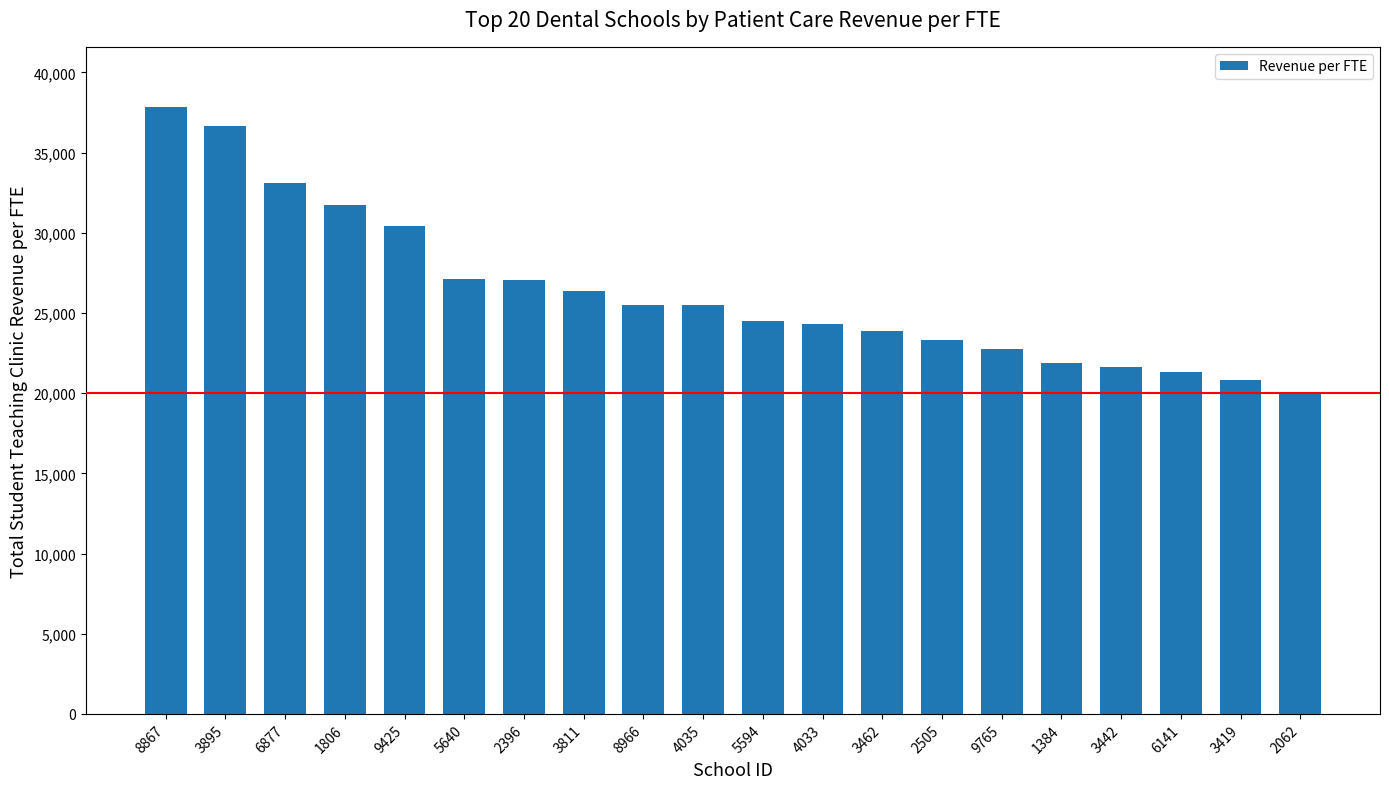

What is the ratio of the value at 2396 to the value at 5640?

1.0